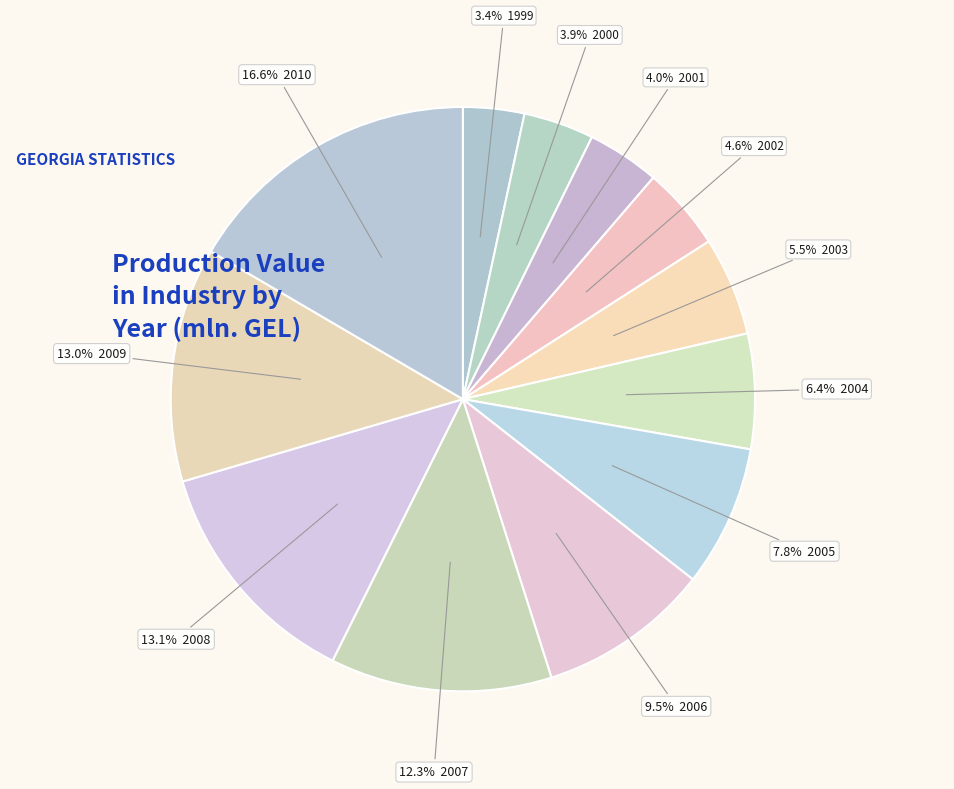

How many segments does this pie chart have?

12